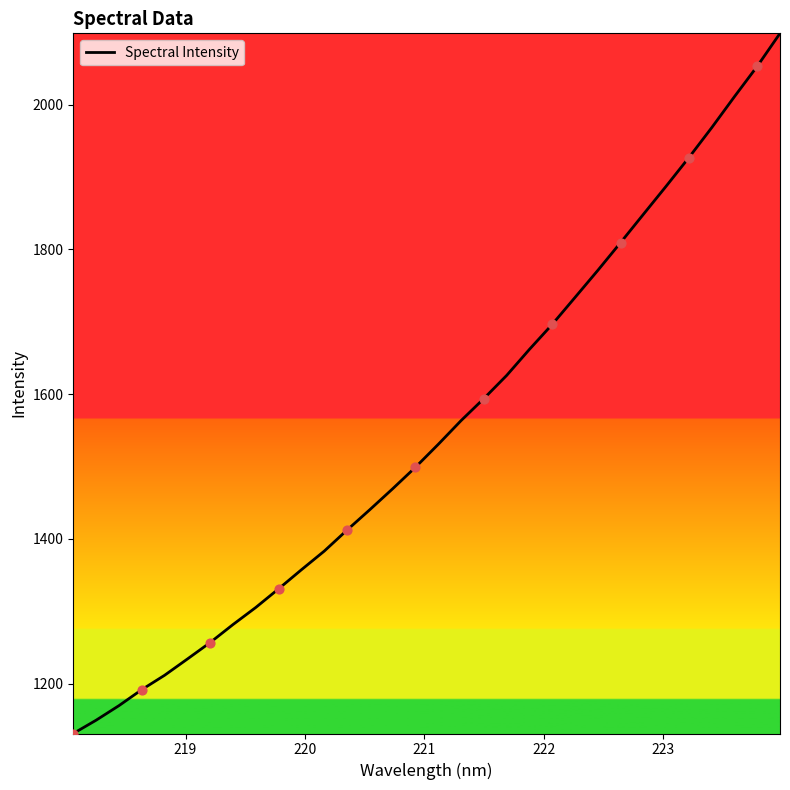

What is the maximum value shown in the chart?

2098.5